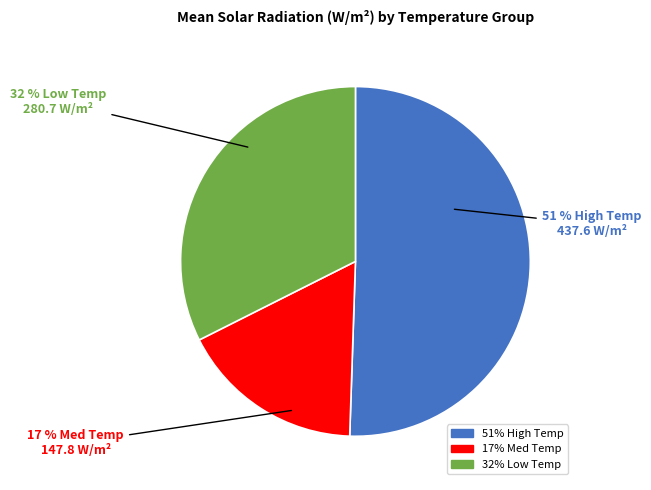

To the nearest percent, what is the average slice percentage?

33%